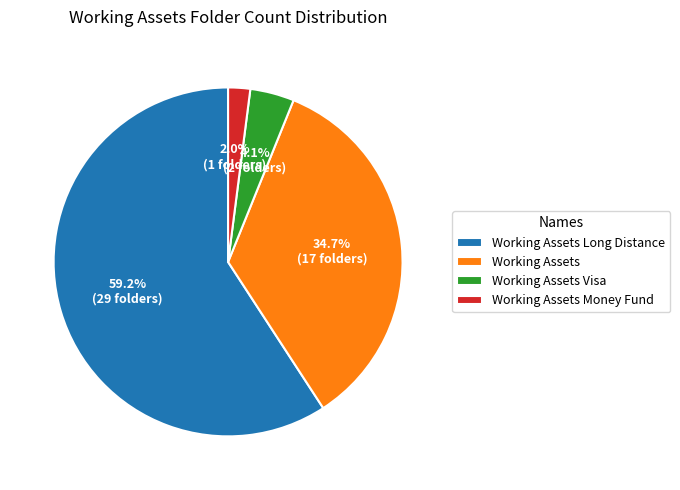

To the nearest percent, what percentage of the pie is Working Assets Visa?

4%